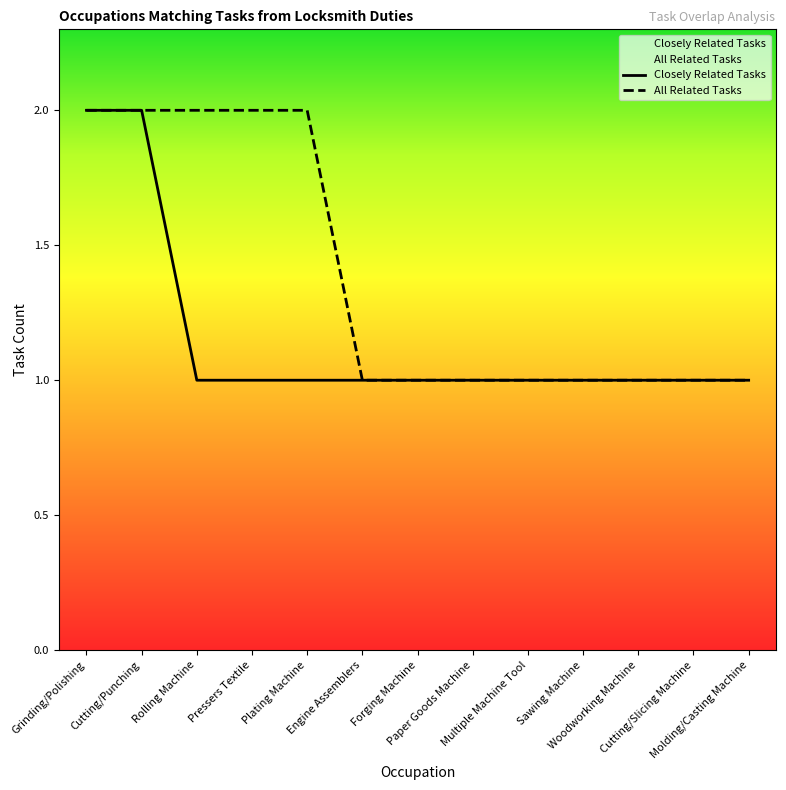

At which label does Closely Related Tasks reach its peak?

Grinding/Polishing